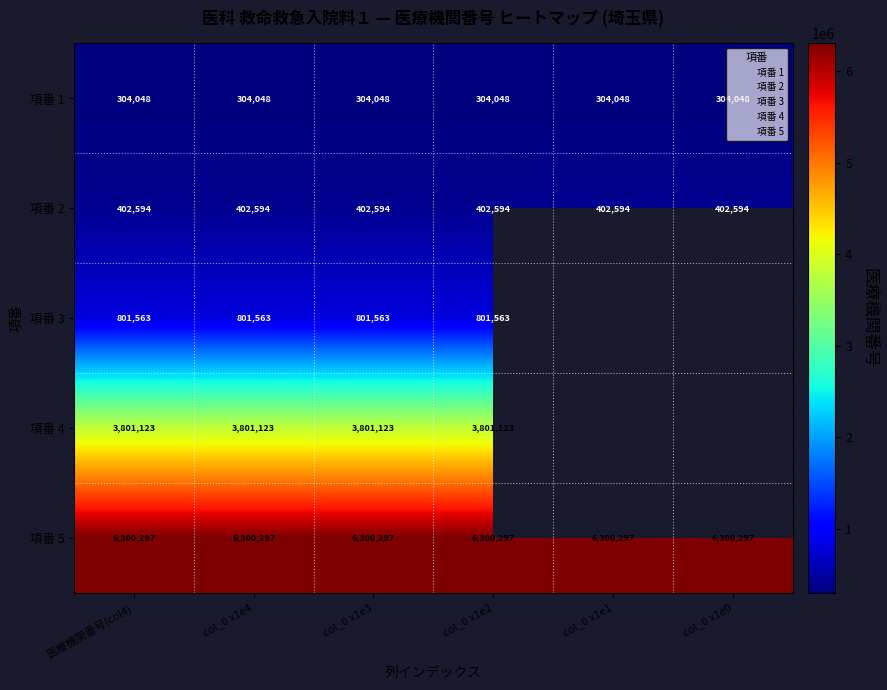

How many values in 項番 3 are above zero?

4